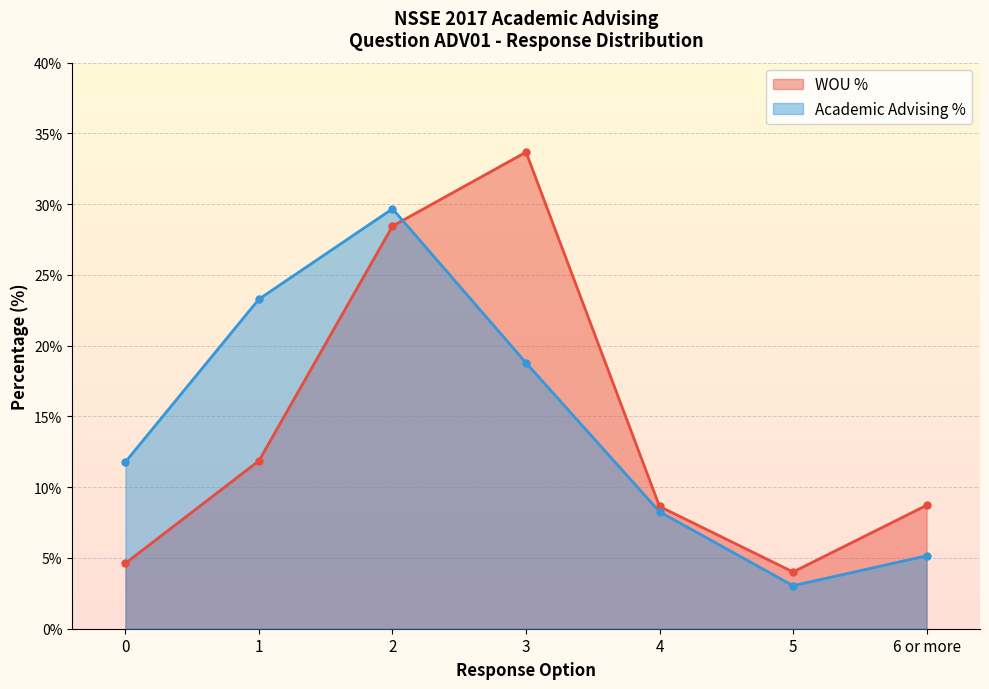

The Academic Advising % series shows 15.7 at 1. True or false?

False